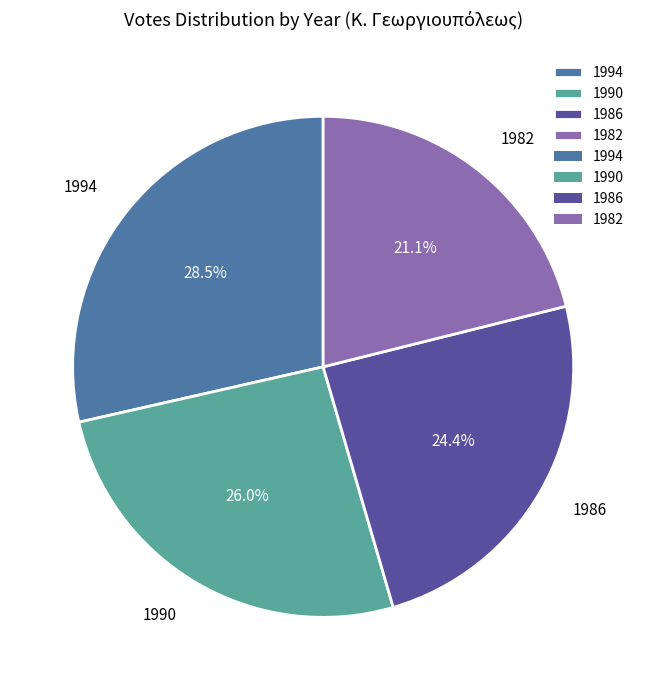

What percentage is NOT represented by 1990?

74.0%